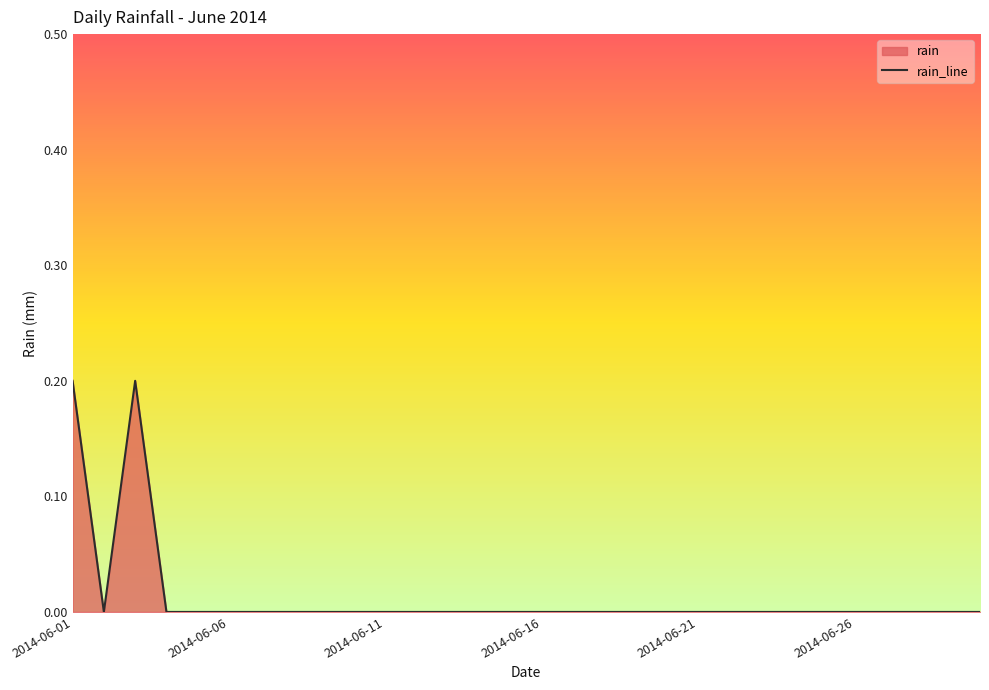

Does the chart display data point markers on the line(s)?

No